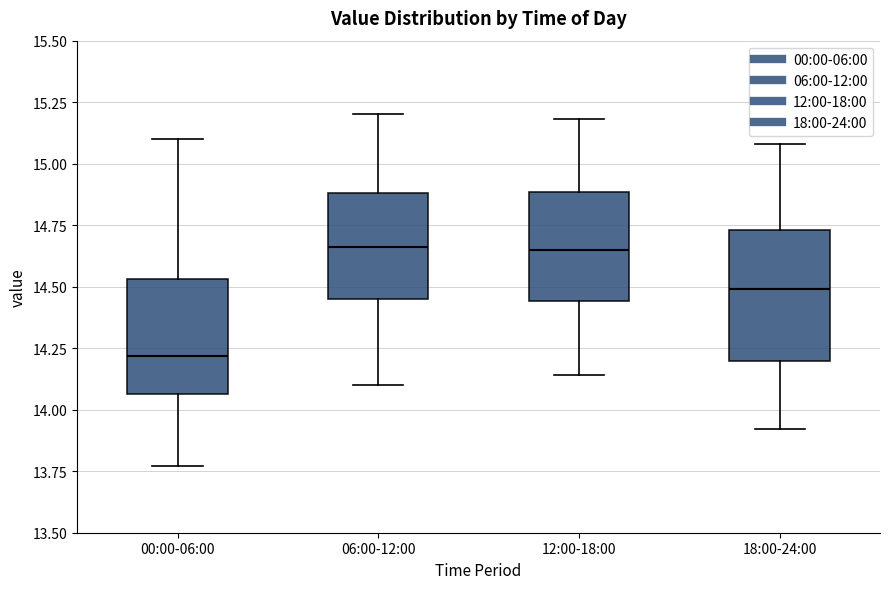

Reading left to right, read every box against the y-axis: the position of its median line, the range the box covers, and the ends of its whiskers. The values are not printed on the chart, so give them approximately, as read against the axis.

00:00-06:00: median 14.20, box 14.05 to 14.55, whiskers 13.75 to 15.10
06:00-12:00: median 14.65, box 14.45 to 14.90, whiskers 14.10 to 15.20
12:00-18:00: median 14.65, box 14.45 to 14.90, whiskers 14.15 to 15.20
18:00-24:00: median 14.50, box 14.20 to 14.75, whiskers 13.90 to 15.10